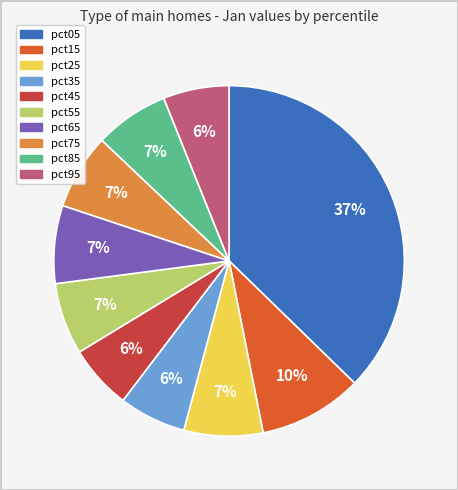

Which slice is the largest?

pct05